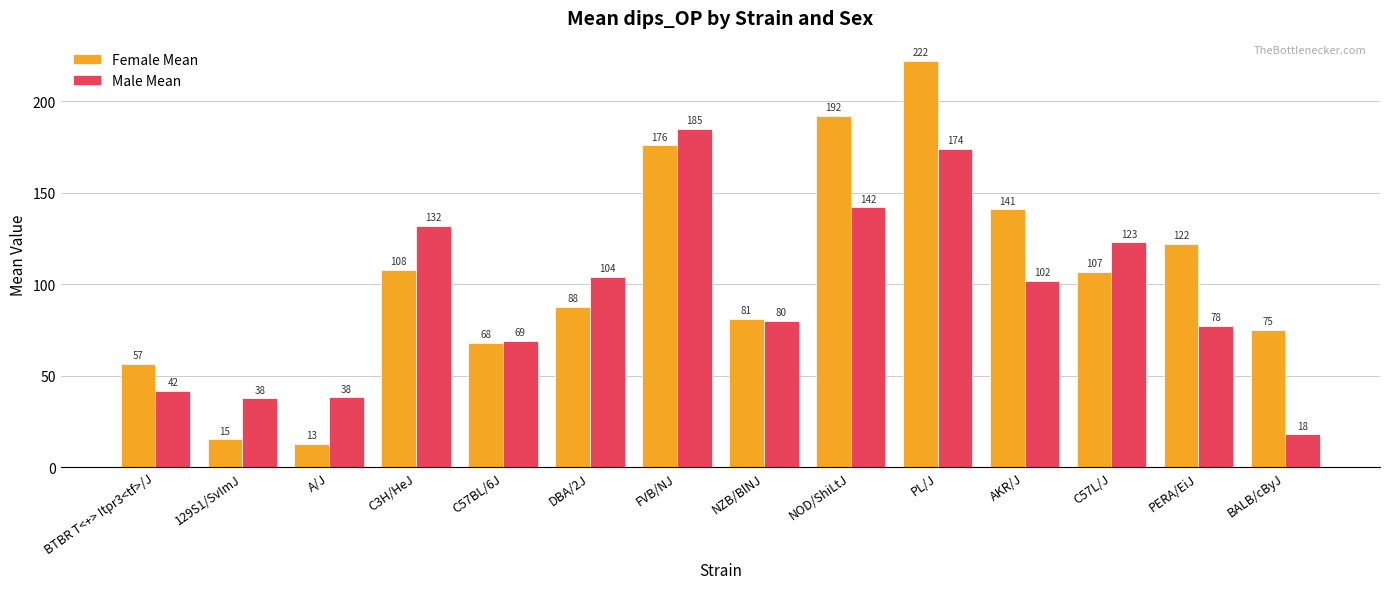

Read the Female Mean value at FVB/NJ.

176.0